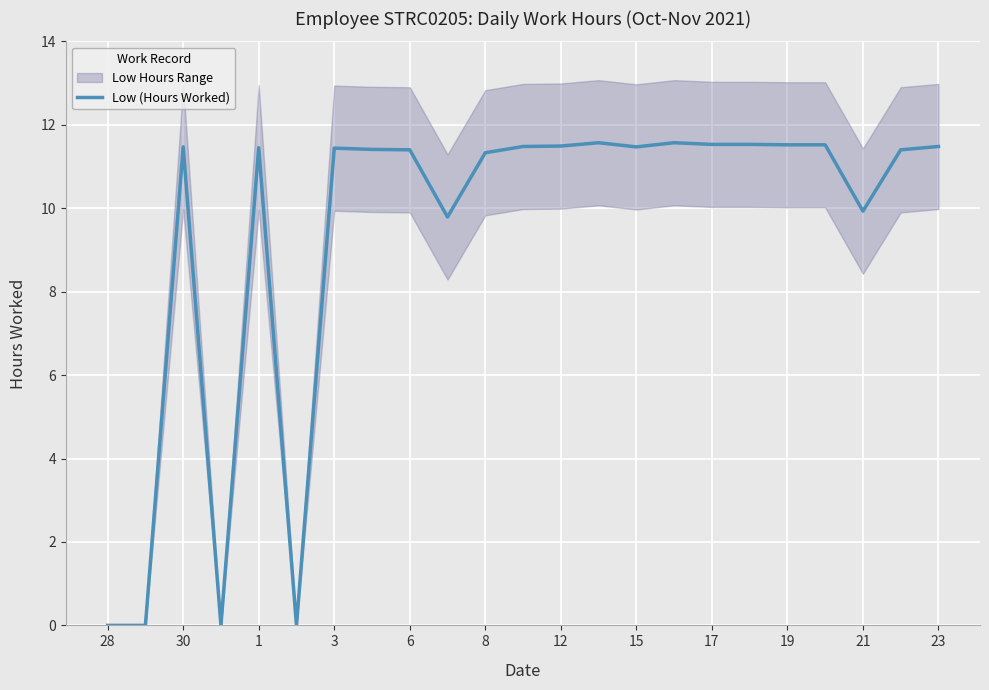

At which category does the chart reach its minimum across all series?

28